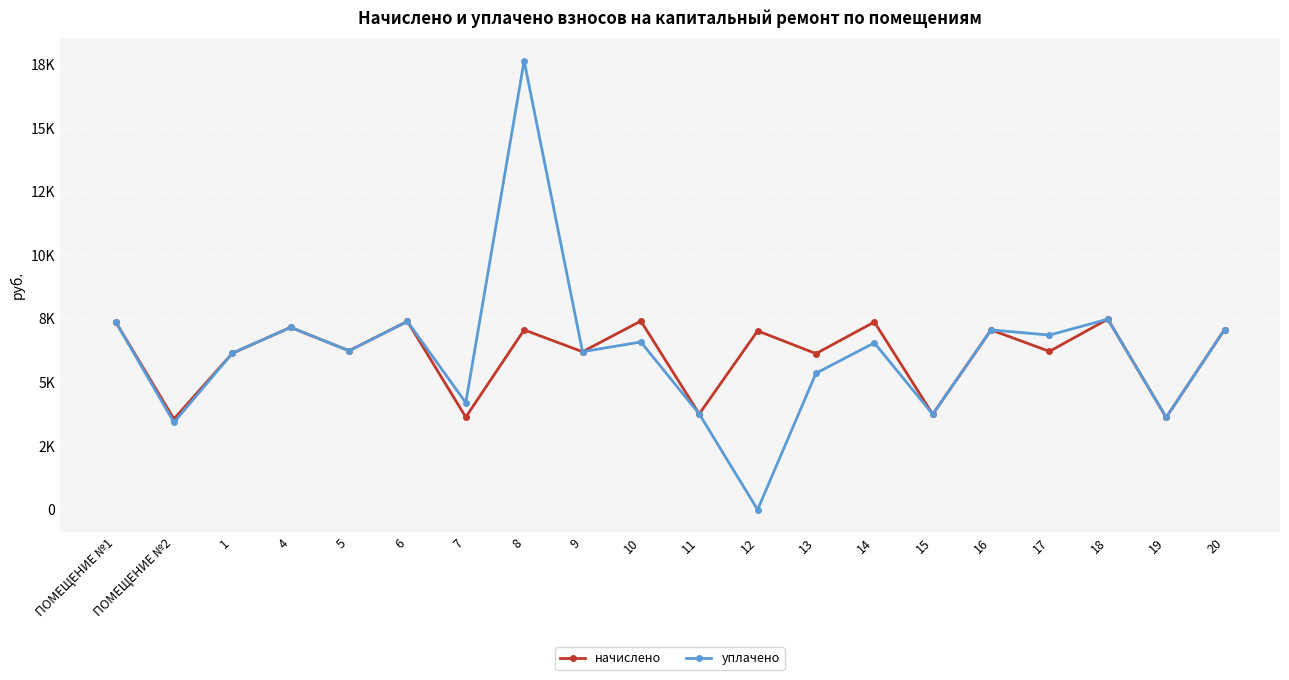

What are all the series names shown in the legend?

начислено, уплачено